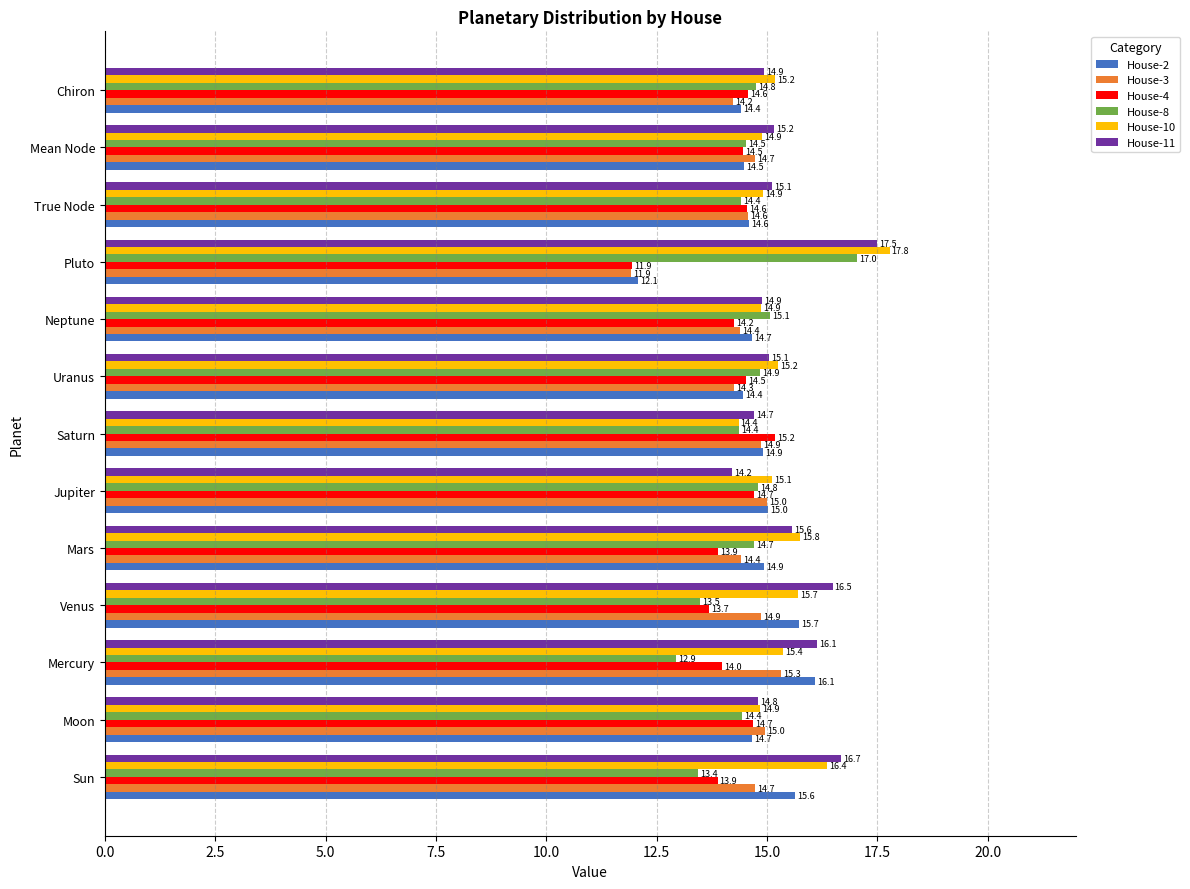

What value does the House-8 series have at Uranus?

14.9